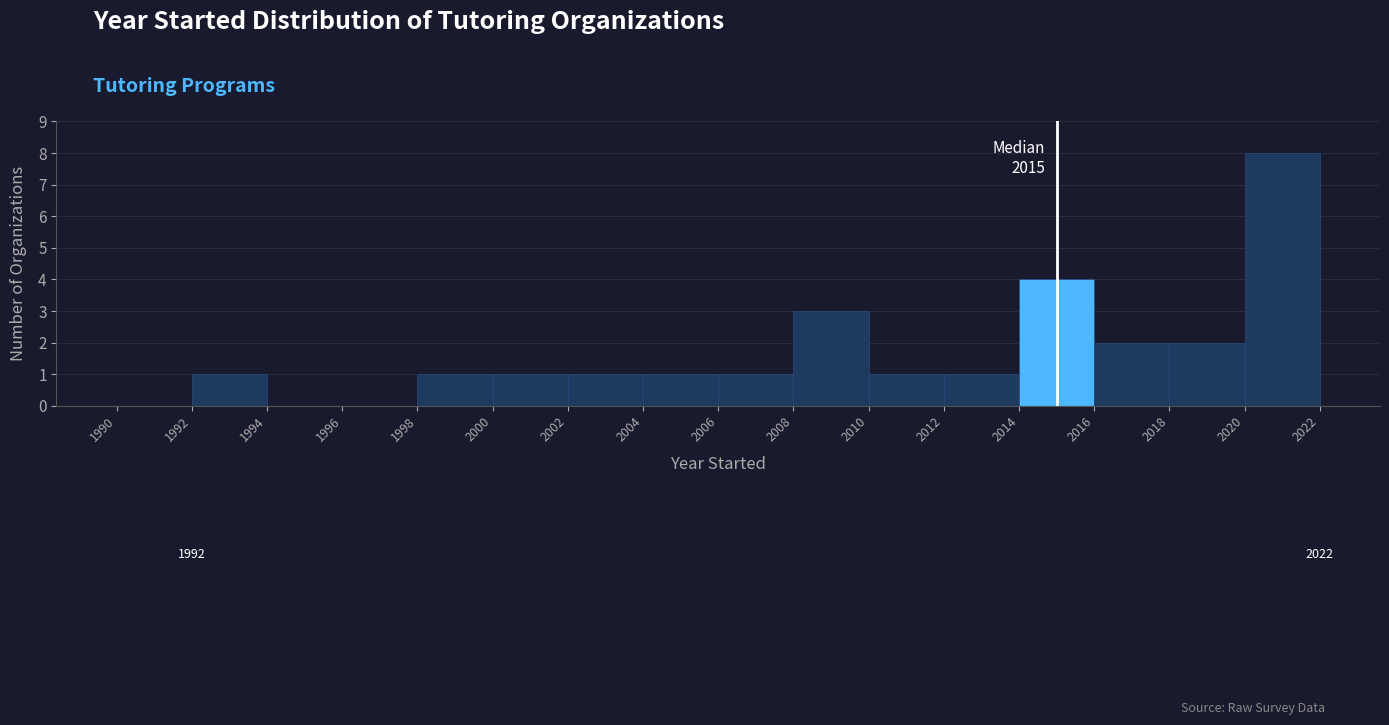

Which range on the x-axis has the tallest bar?

2020 to 2022